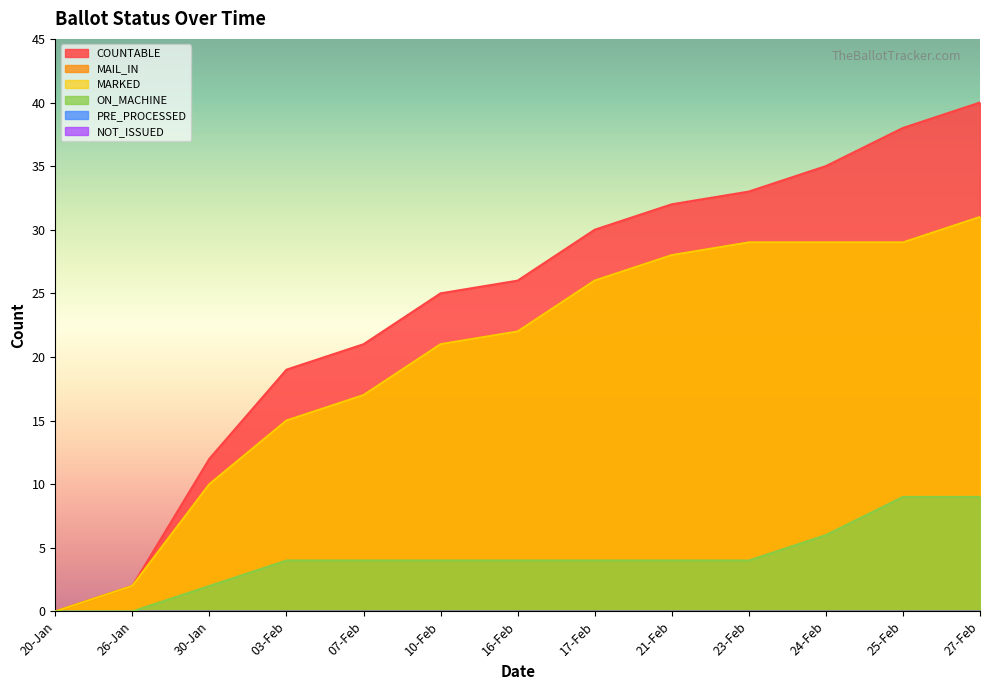

True or false: MARKED has a value of 45 at 21-Feb.

False